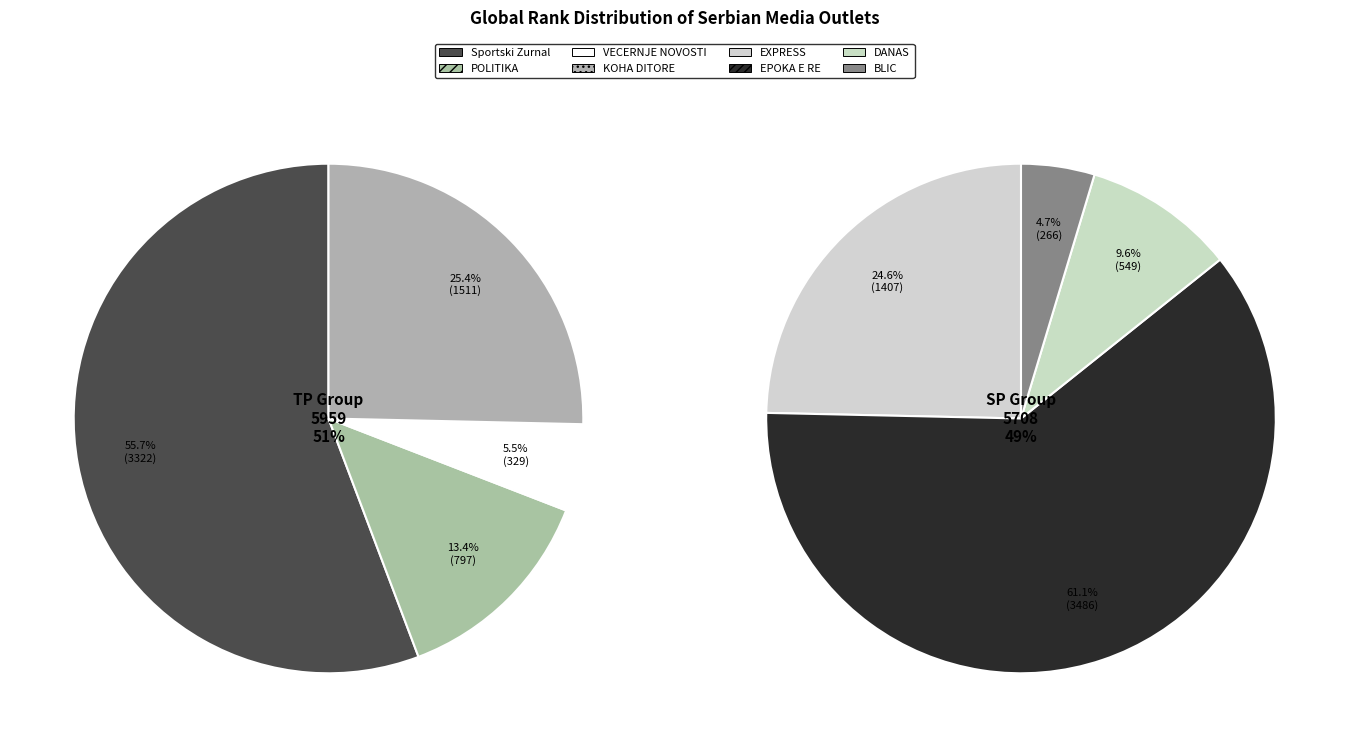

Combined, what portion of the pie is EXPRESS and DANAS?

16.8%